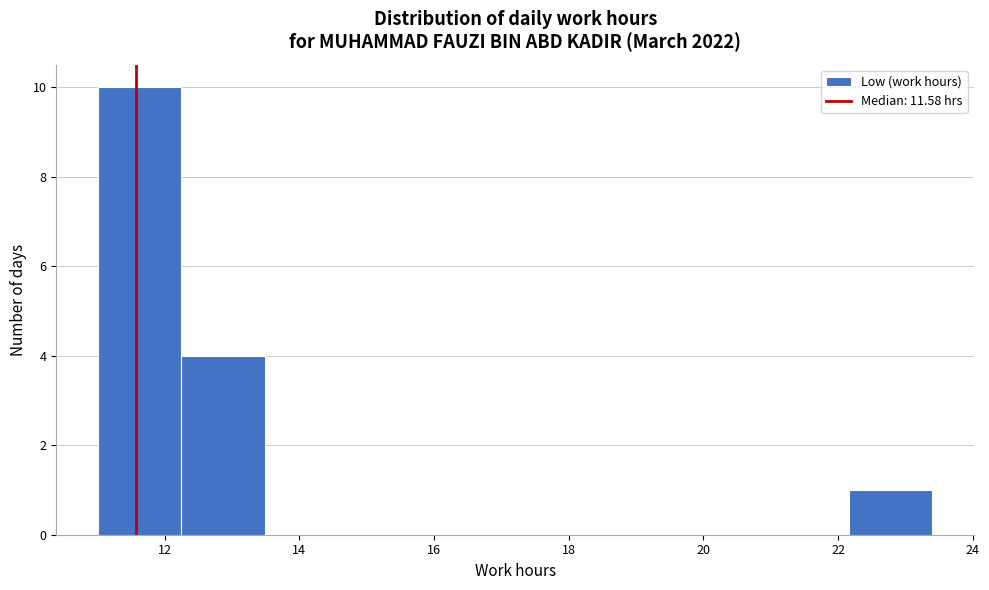

Reading left to right, list every bar in this chart as the range it spans on the x-axis followed by its height. Neither the bar edges nor the heights are printed on the chart, so give them approximately, as read against the axes.

11.0 to 12.2: 10
12.2 to 13.4: 4
13.4 to 14.8: 0
14.8 to 16.0: 0
16.0 to 17.2: 0
17.2 to 18.4: 0
18.4 to 19.6: 0
19.6 to 21.0: 0
21.0 to 22.2: 0
22.2 to 23.4: 1